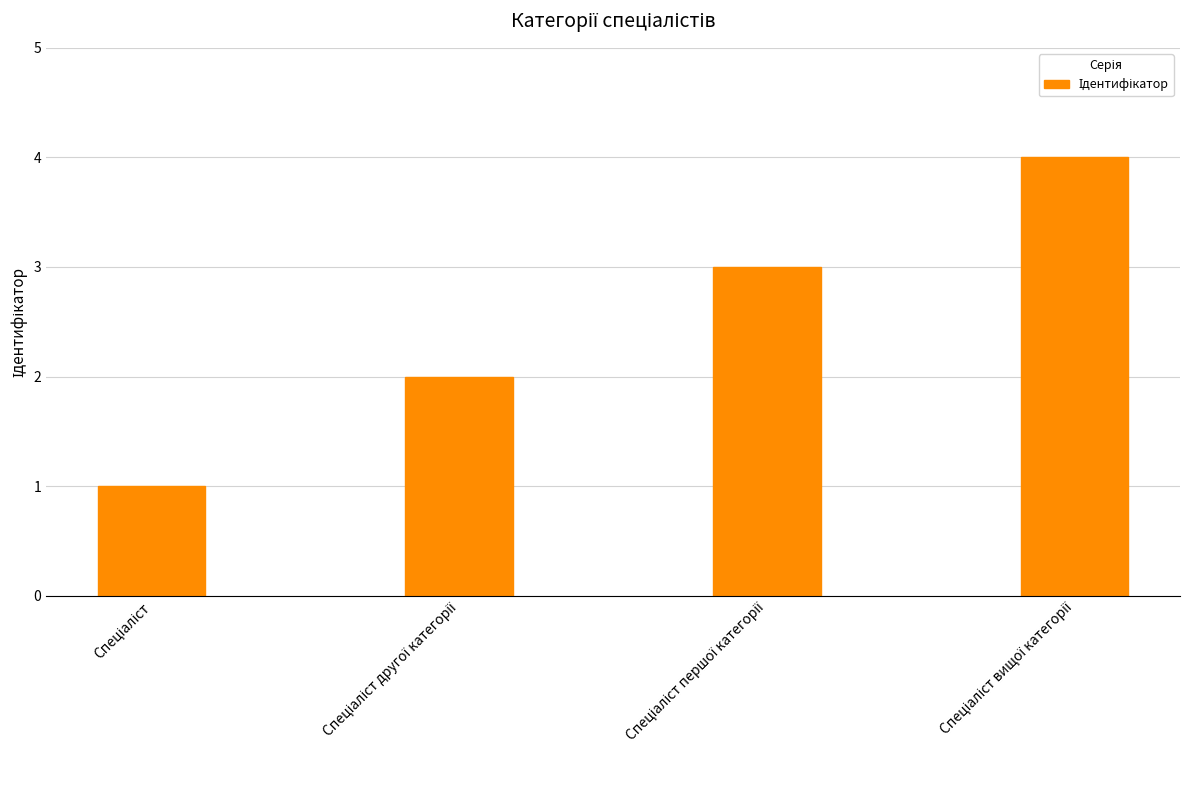

What is the greatest value displayed?

4